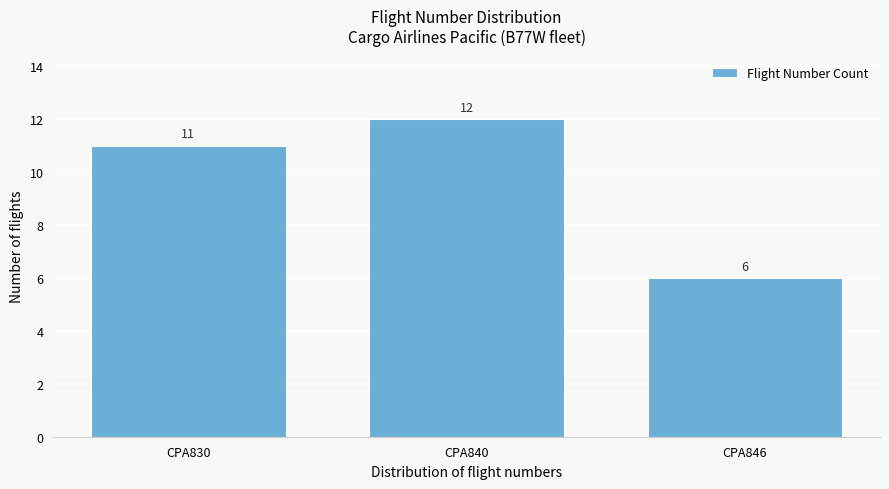

Reading left to right, extract all data points from this chart.

CPA830=11	CPA840=12	CPA846=6